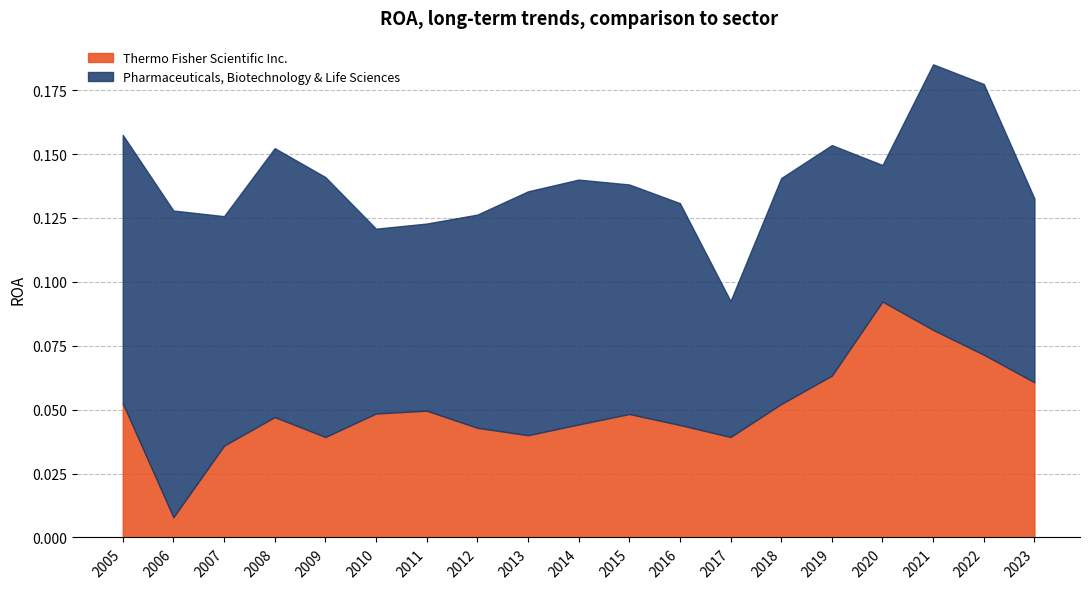

How many lines are shown in the chart?

2